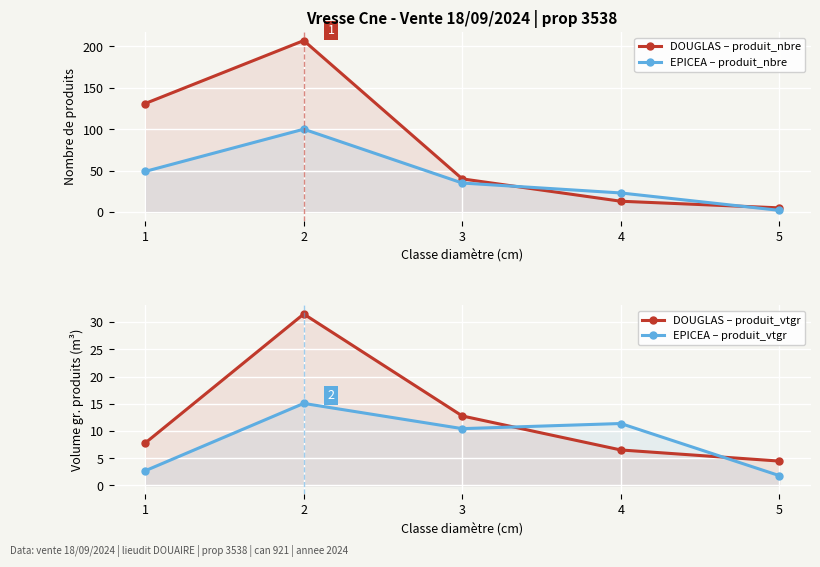

True or false: EPICEA – produit_vtgr and EPICEA – produit_nbre cross at least once.

False